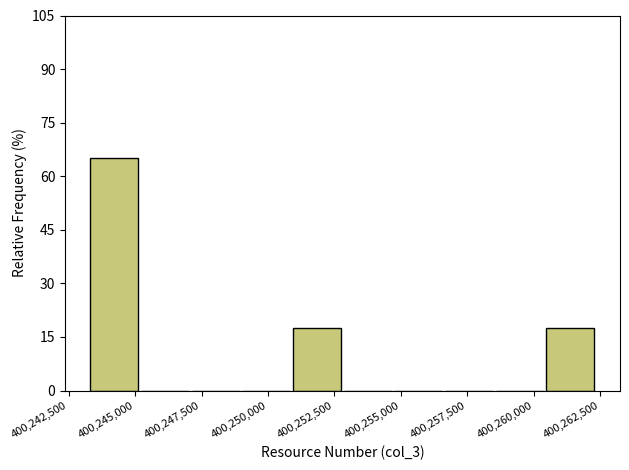

Read against the x-axis, roughly where is the centre of the tallest bar?

400244000